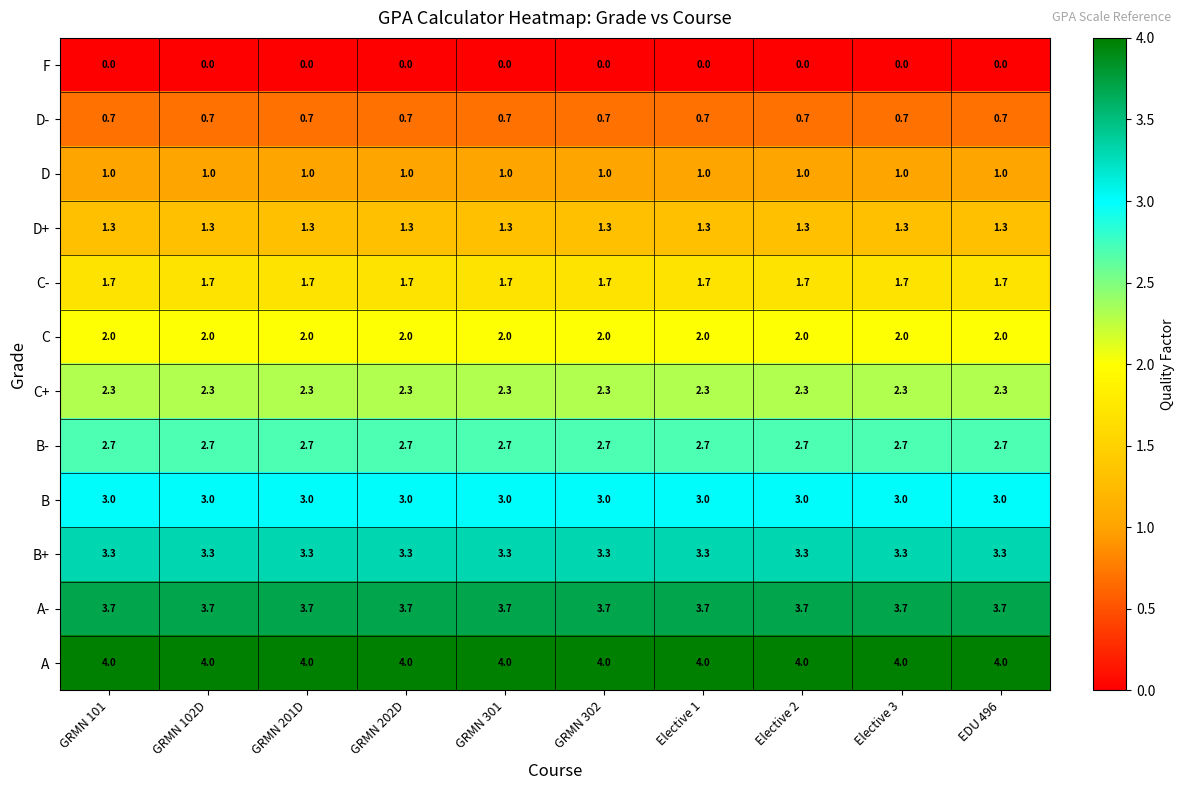

Rank the series by their maximum value, from highest to lowest.

A, A-, B+, B, B-, C+, C, C-, D+, D, D-, F